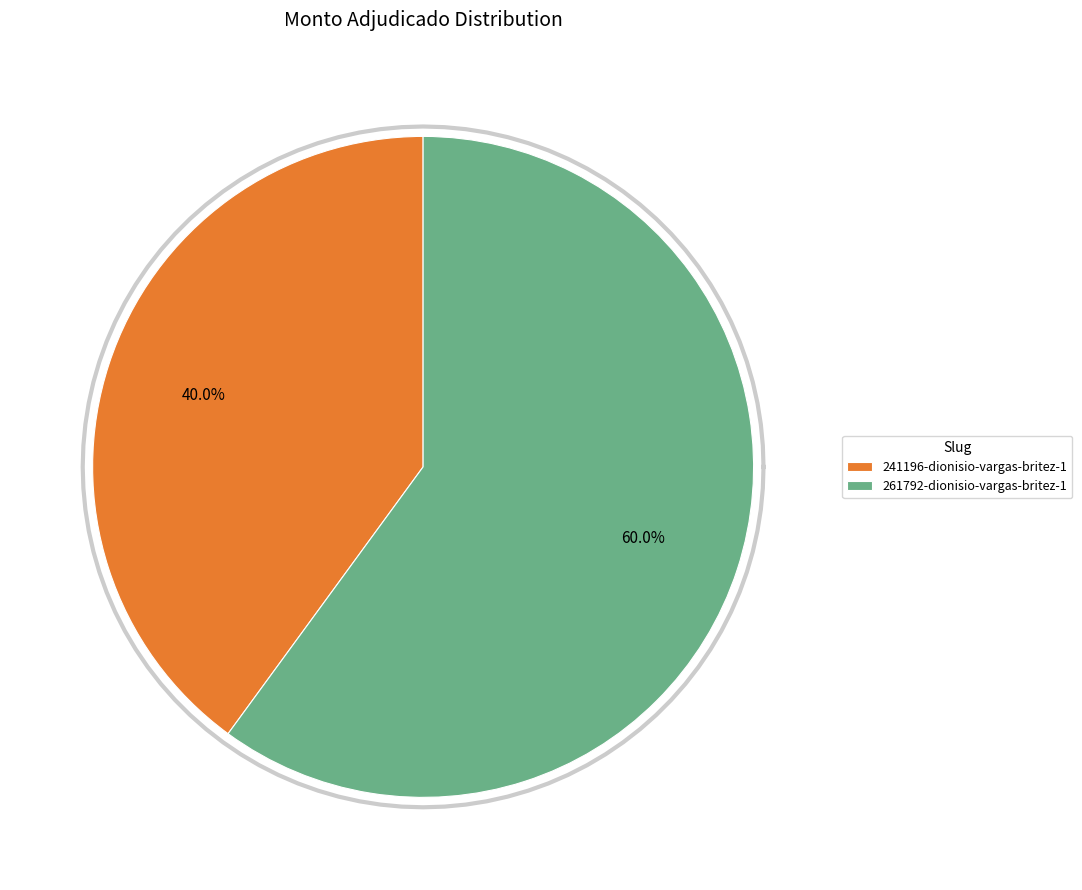

Which category has the biggest portion of the pie?

261792-dionisio-vargas-britez-1